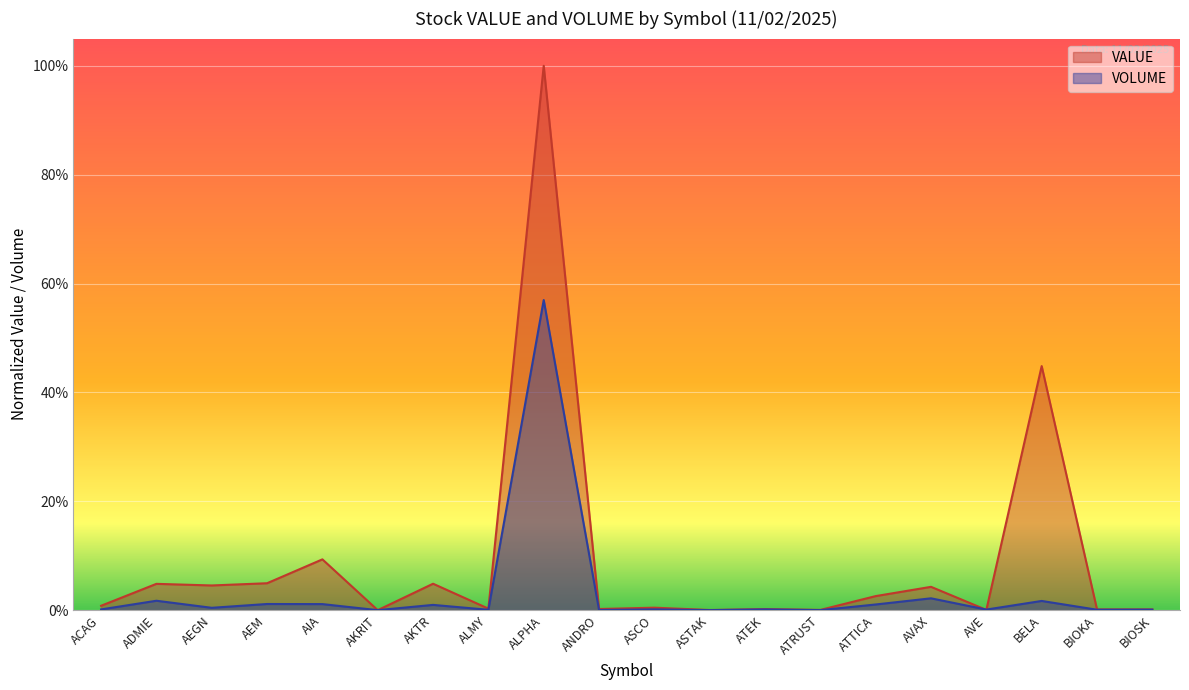

True or false: VALUE and VOLUME cross at least once.

True